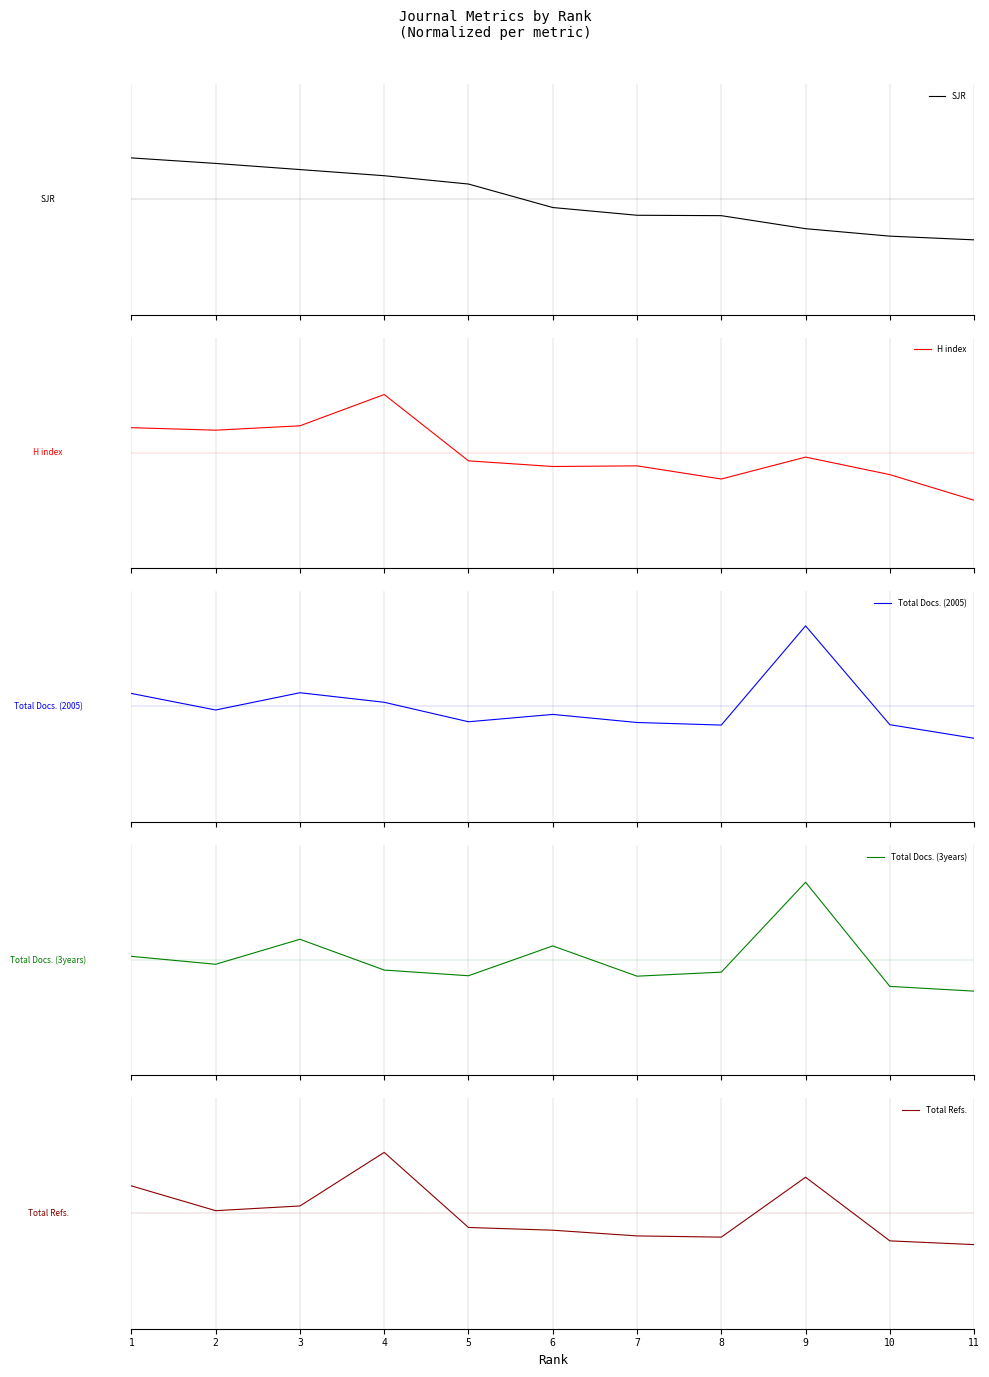

What is the difference between the second highest and second lowest values in the Total Docs. (2005) series?

1.1